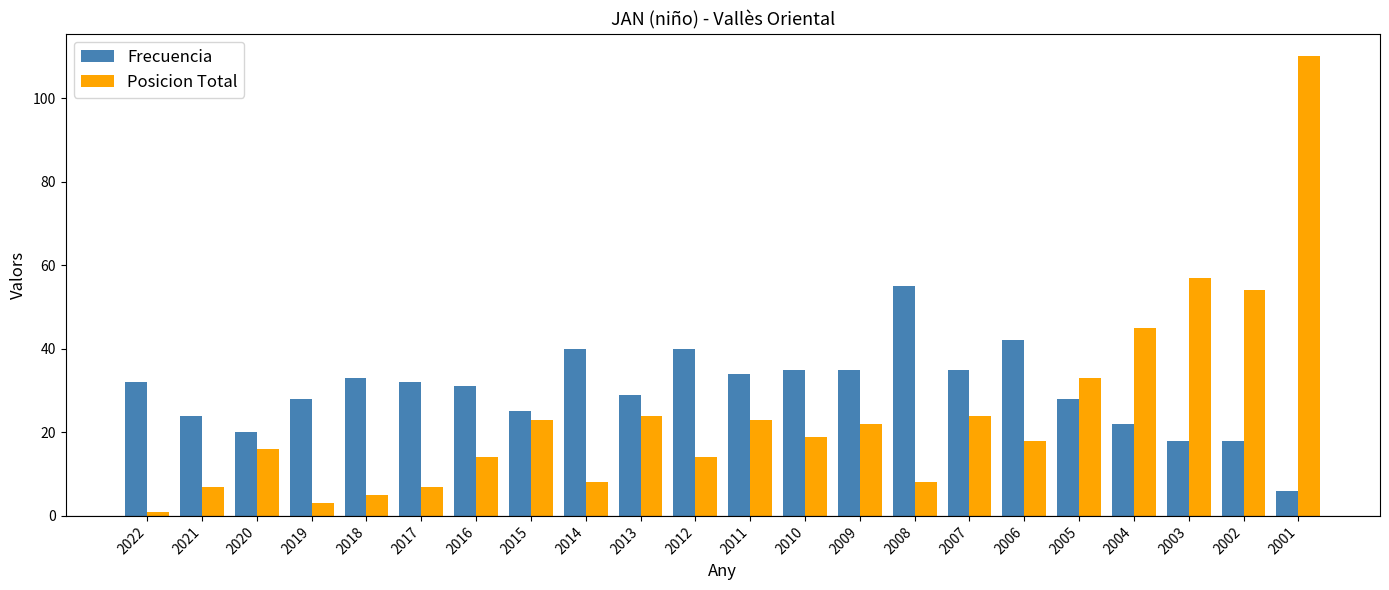

The Posicion Total series shows 27 at 2010. True or false?

False